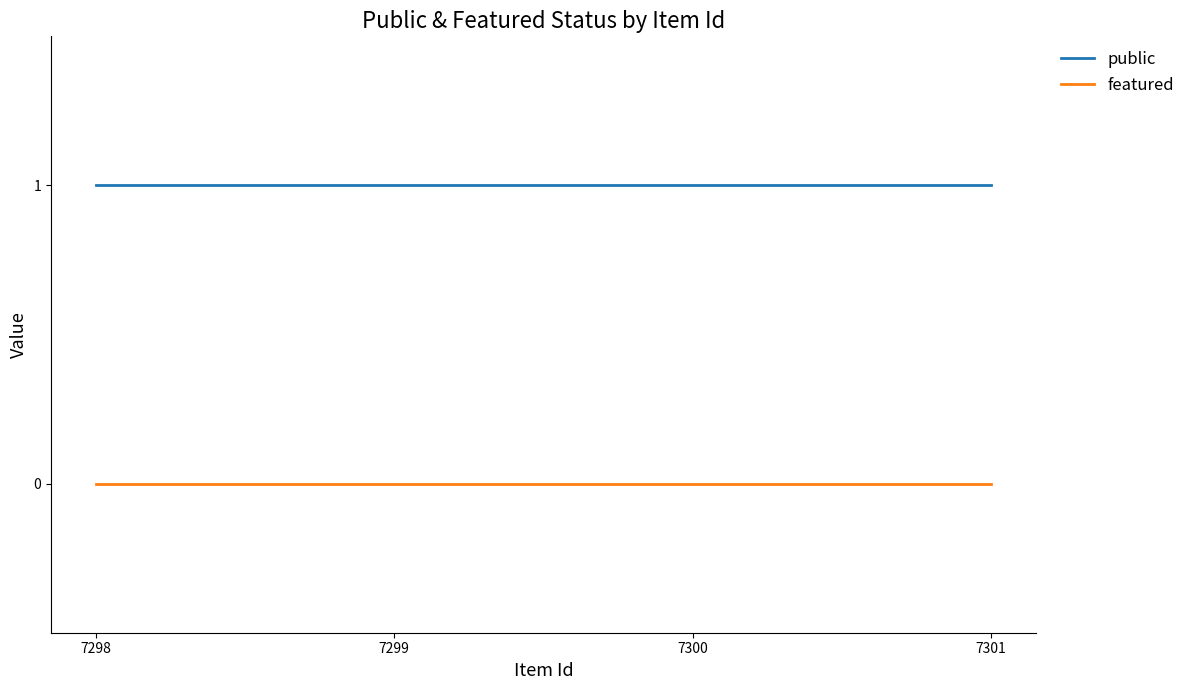

True or false: public and featured intersect in this chart.

False